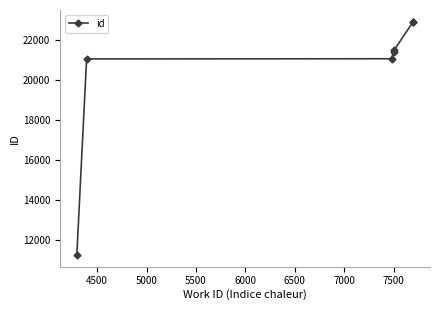

How many data points are less than 21413?

3